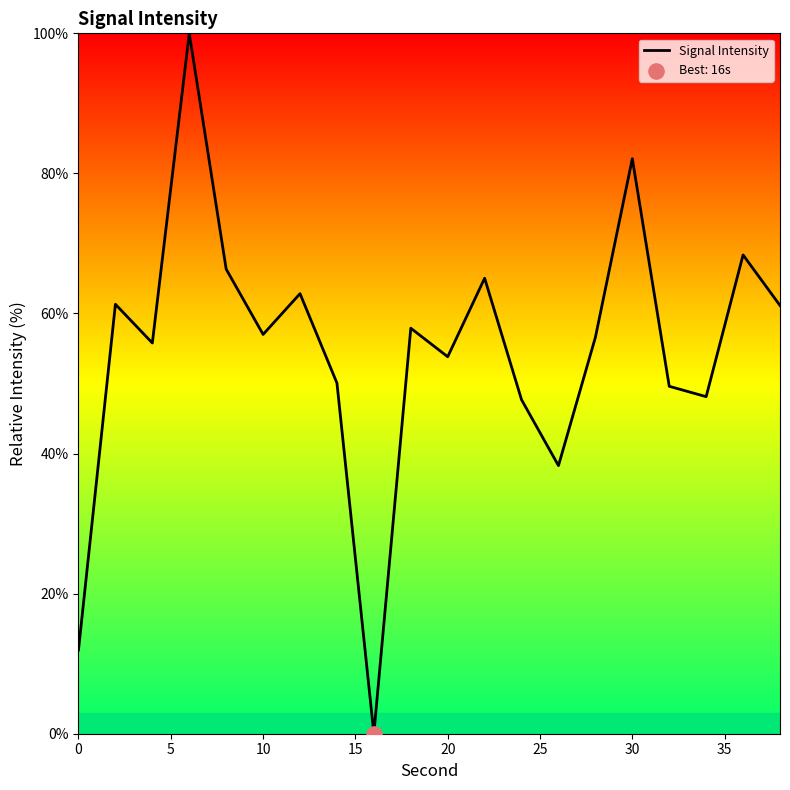

What is the maximum value shown in the chart?

100.0